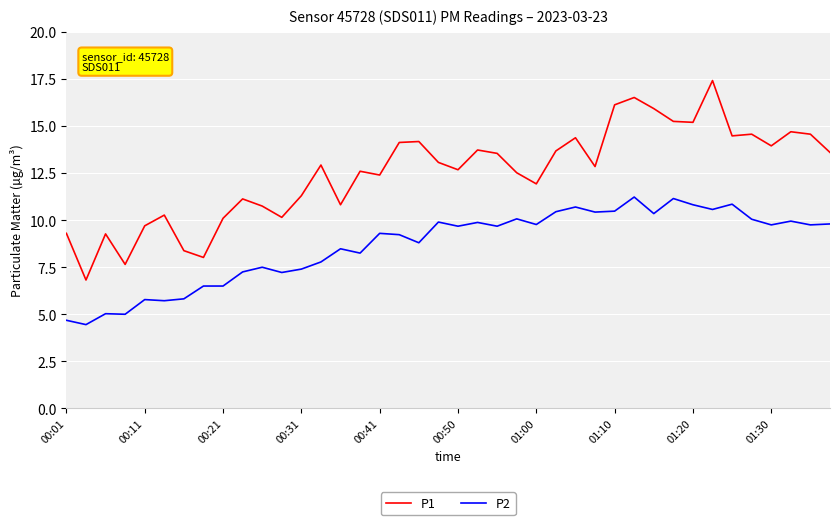

Rank the series by their average value, from highest to lowest.

P1, P2